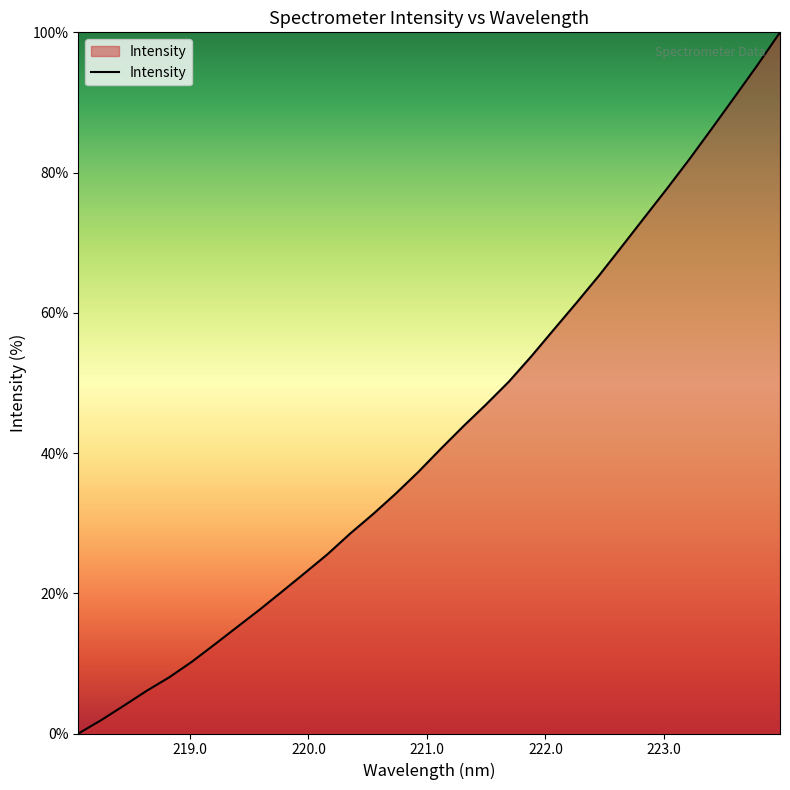

What is the difference between the maximum and minimum values?

100.0